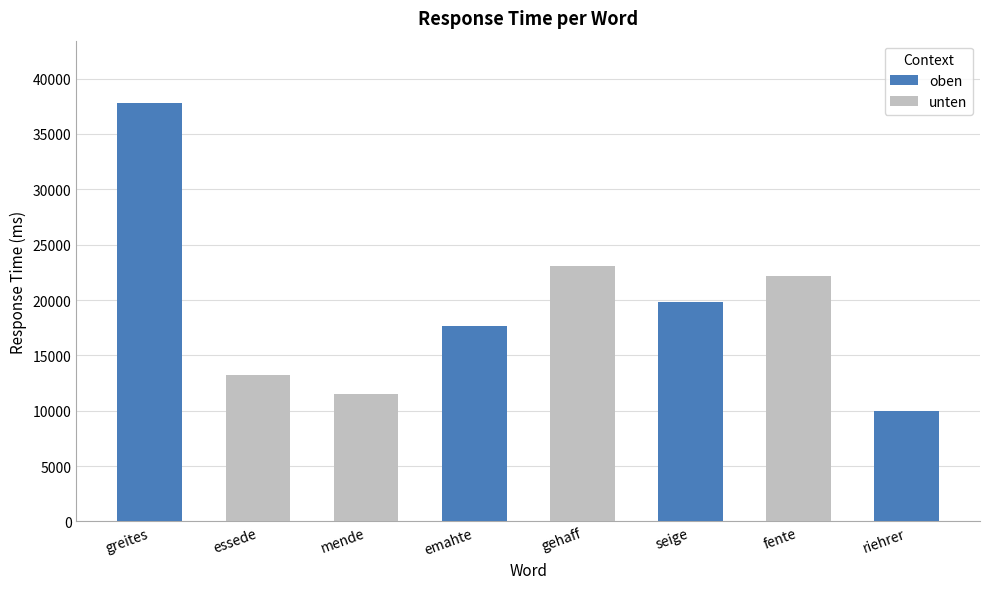

The oben series shows -26054 at essede. True or false?

False